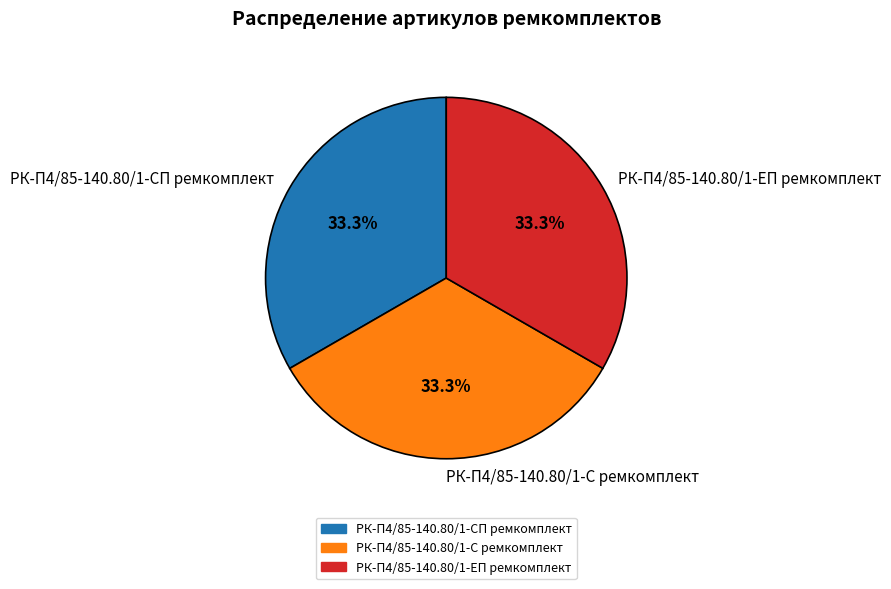

What is the ratio of the value at РК-П4/85-140.80/1-С ремкомплект to the value at РК-П4/85-140.80/1-ЕП ремкомплект?

1.0